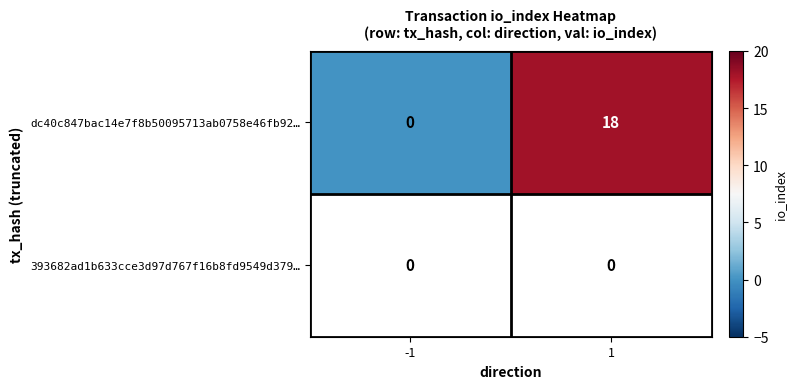

What is the difference between the maximum and minimum values in the dc40c847bac14e7f8b50095713ab0758e46fb92… series?

18